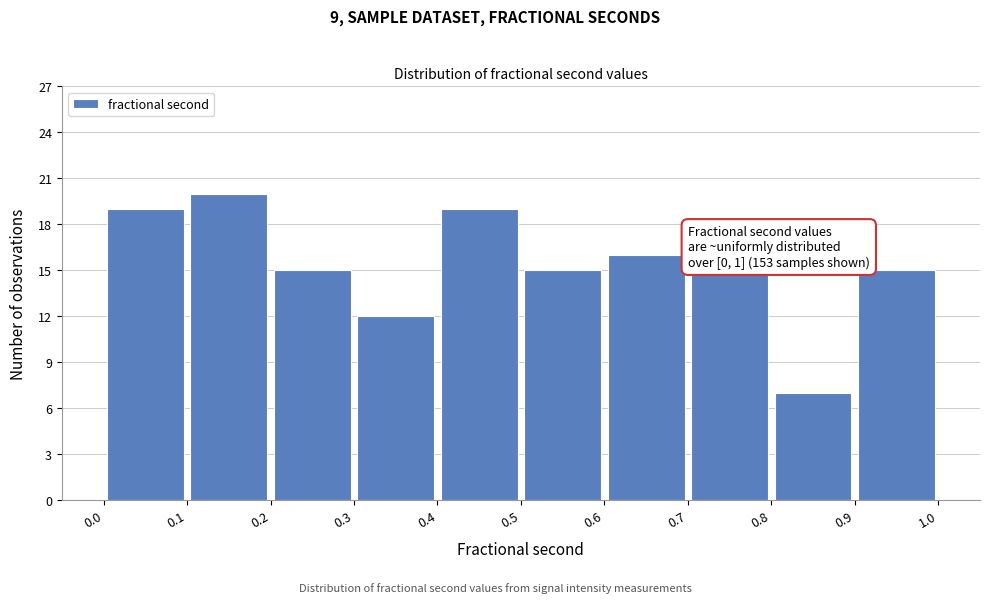

Over which range of the x-axis is the bar tallest?

0.1 to 0.2